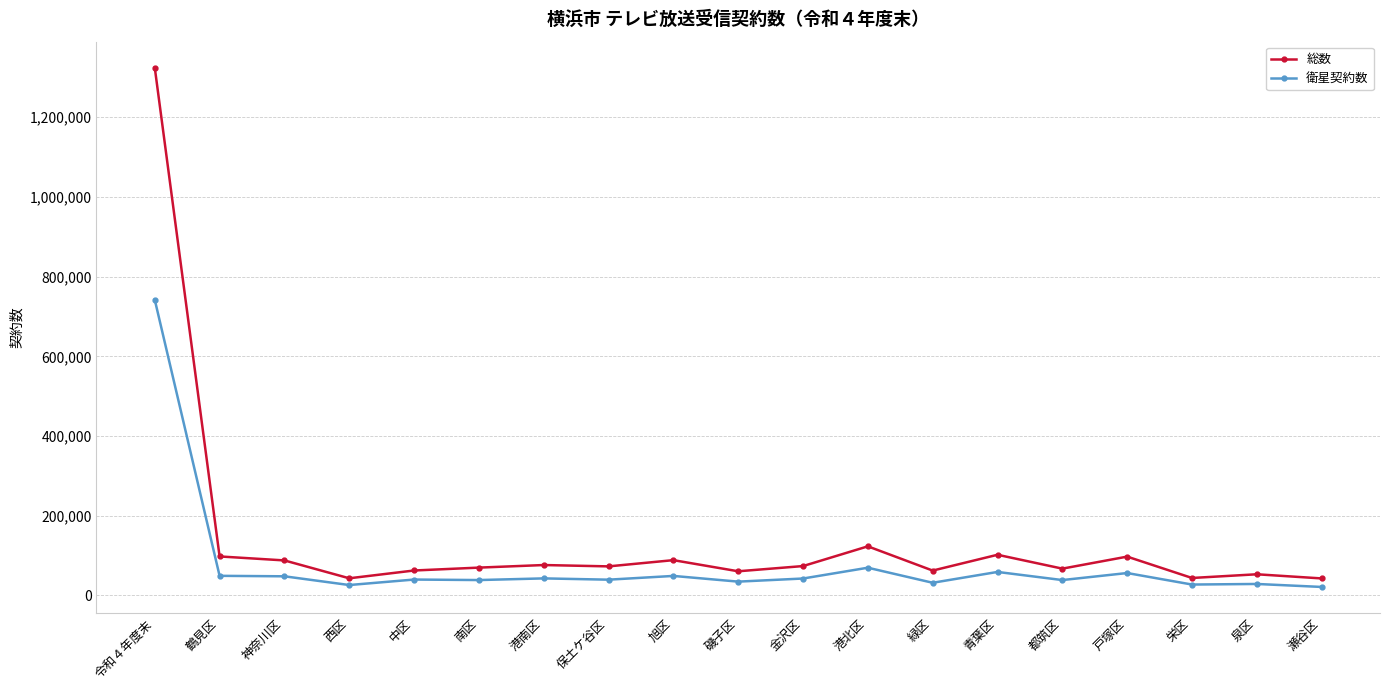

Is it true that 衛星契約数 equals 58925 at 青葉区?

True